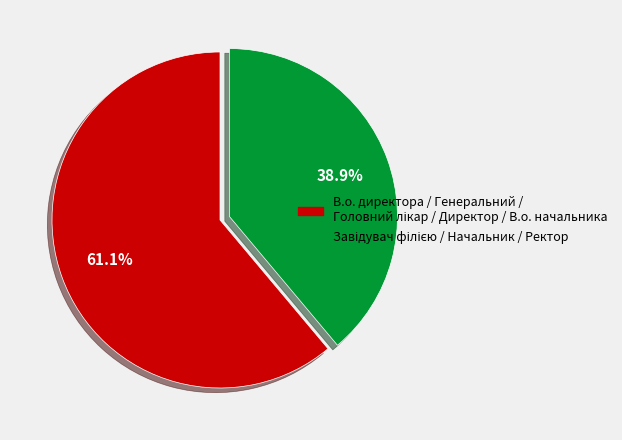

To the nearest percent, what is the average slice percentage?

50%